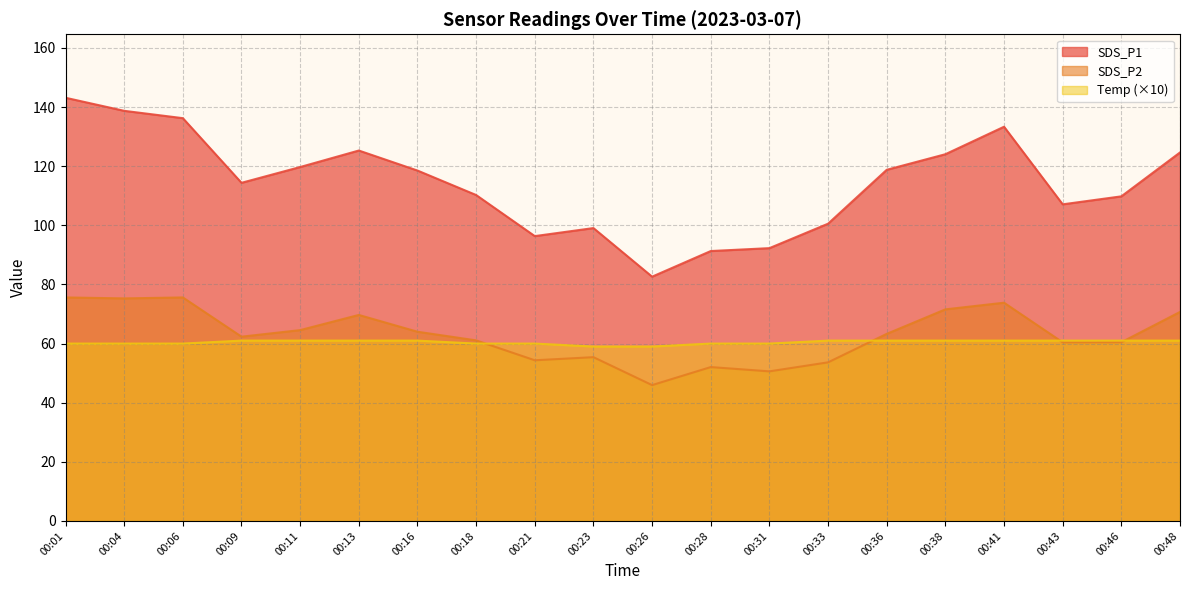

What is the average value of the SDS_P2 series?

63.0